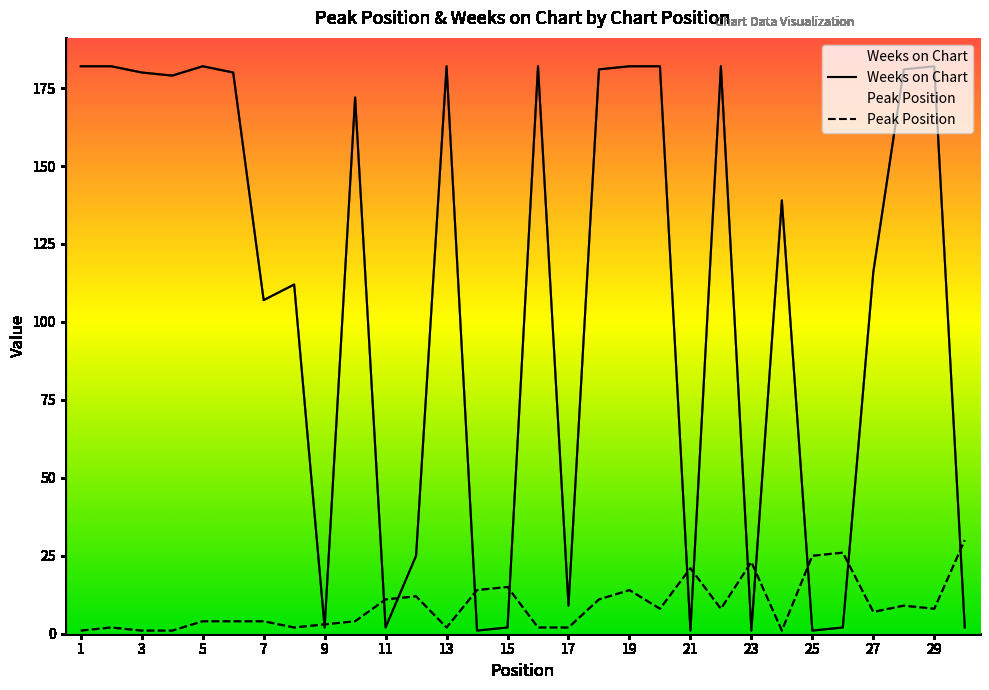

What is the average value of the Peak Position series?

9